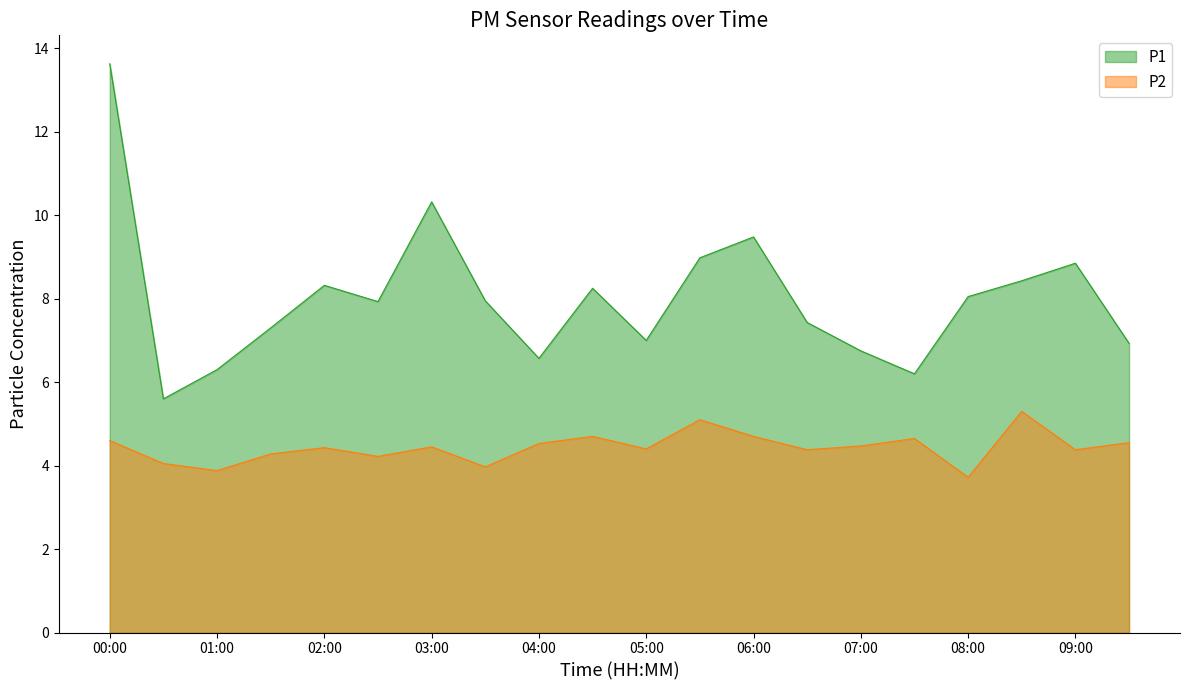

Count the number of categories in the chart.

20